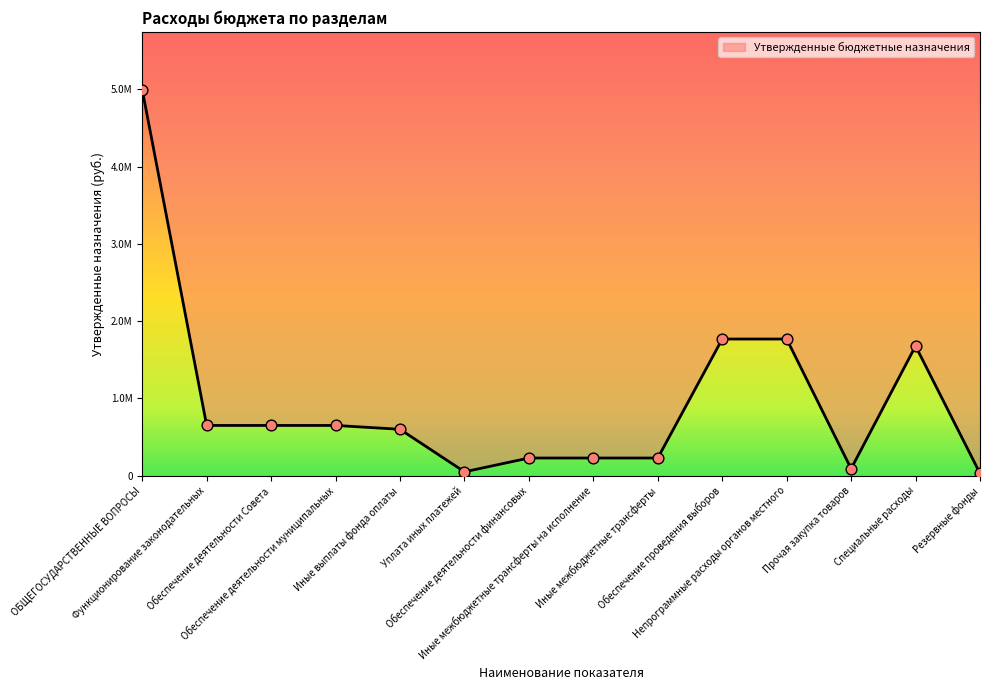

What is the change in value from Функционирование законодательных to Уплата иных платежей?

-600000